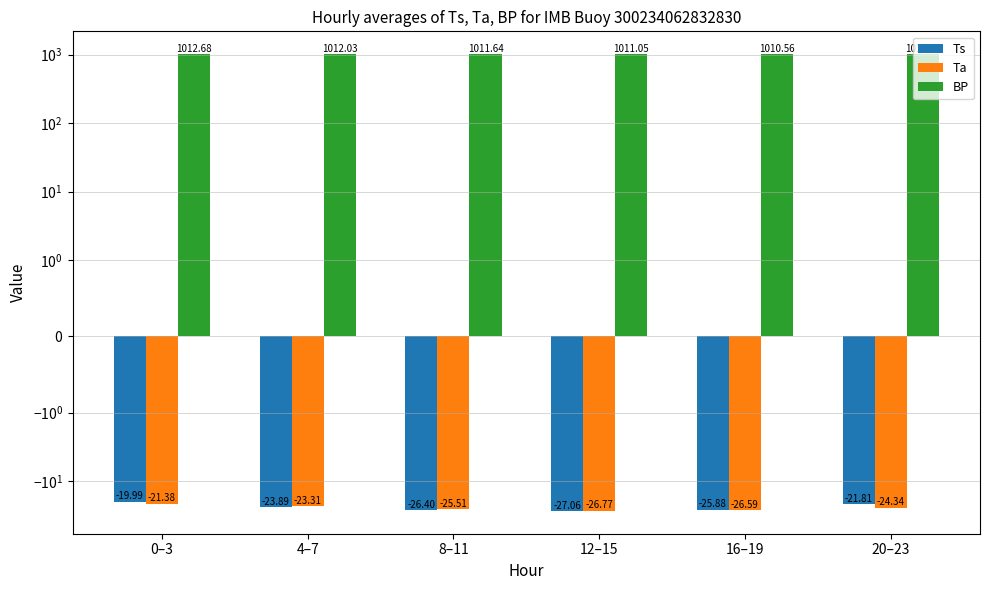

What is the difference between the Ta values at 20–23 and 0–3?

3.0